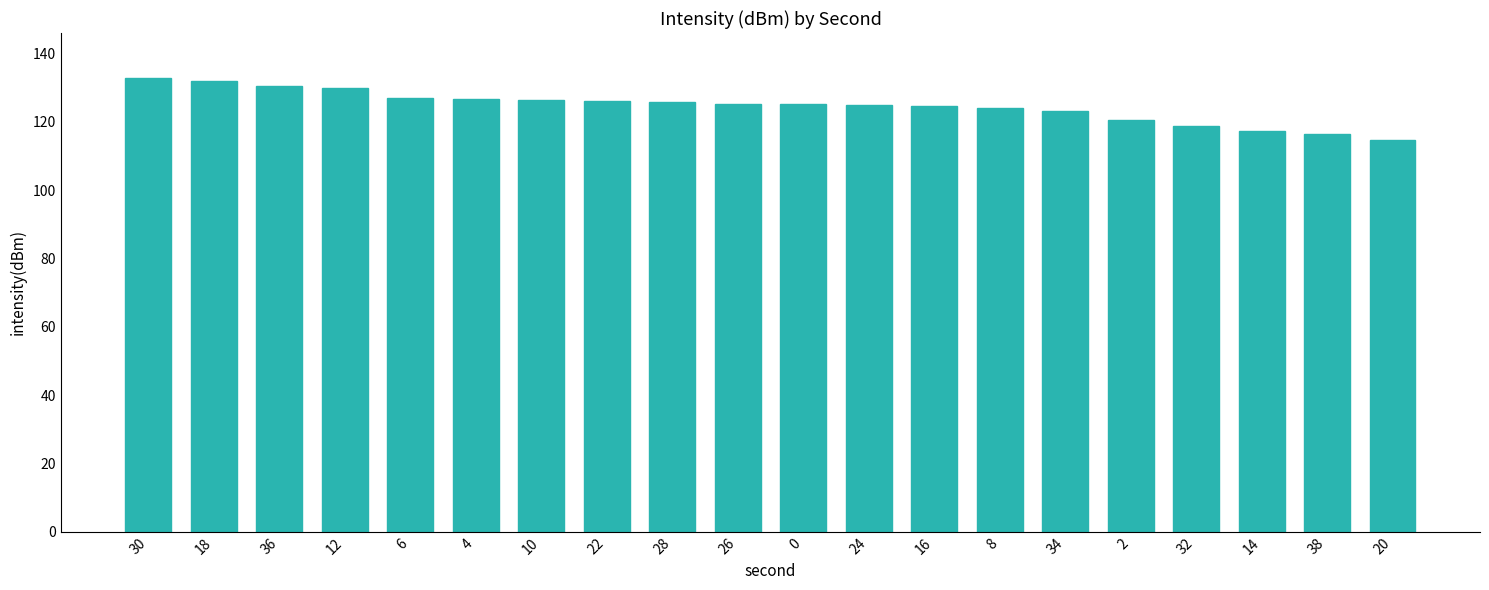

What is the difference between the values at 18 and 20?

17.4